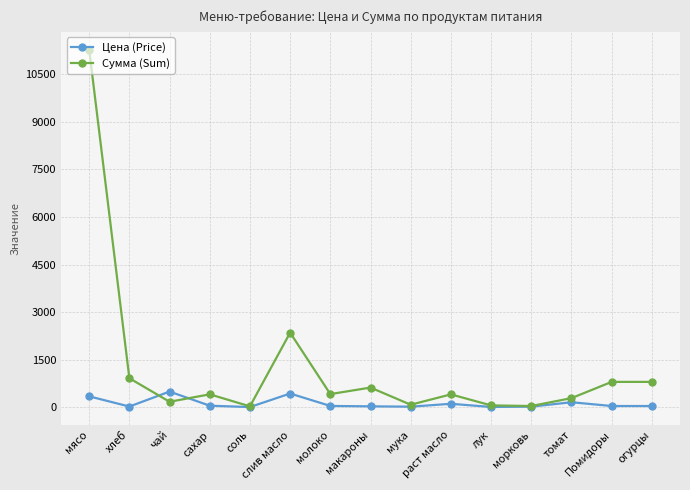

What is the sum of all Сумма (Sum) values?

18740.3